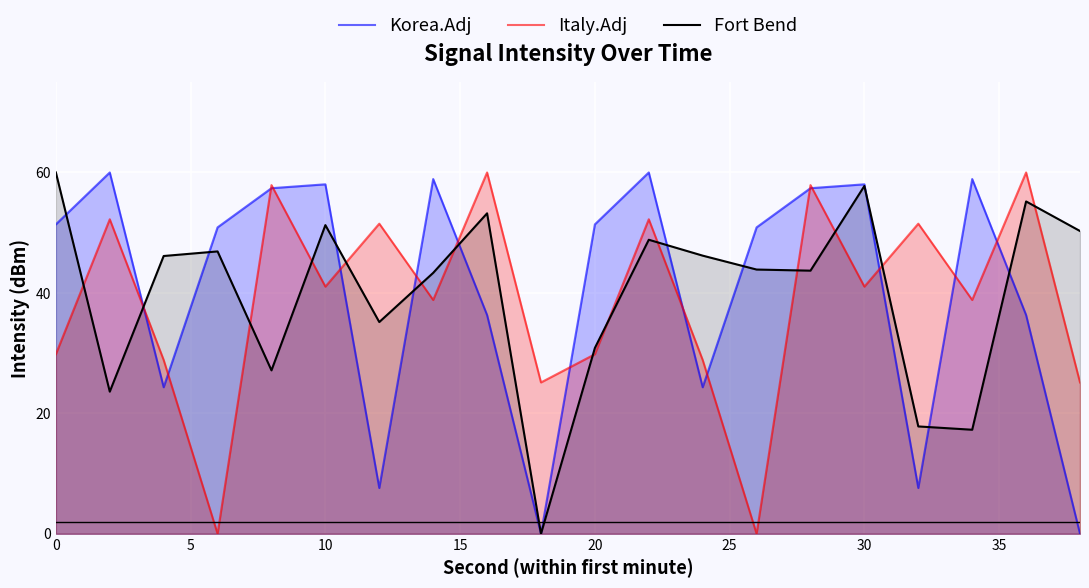

What is the value of the Korea.Adj point at the 2nd from the left?

60.0